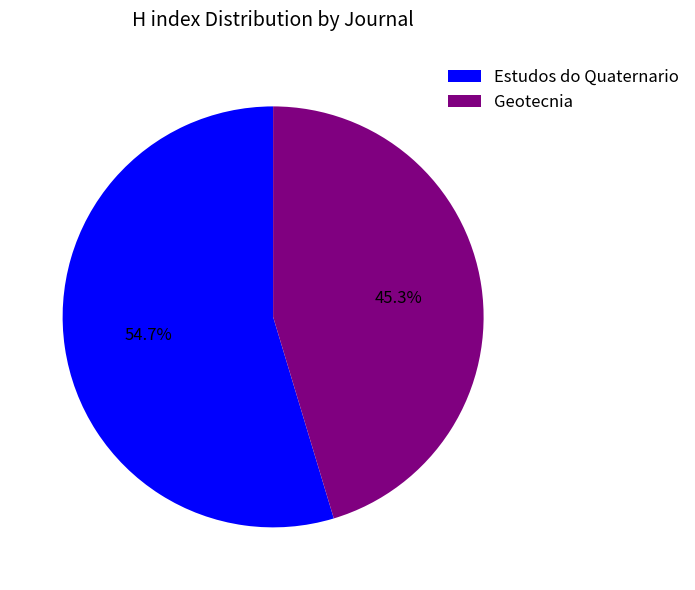

Which has a higher value, Geotecnia or Estudos do Quaternario?

Estudos do Quaternario